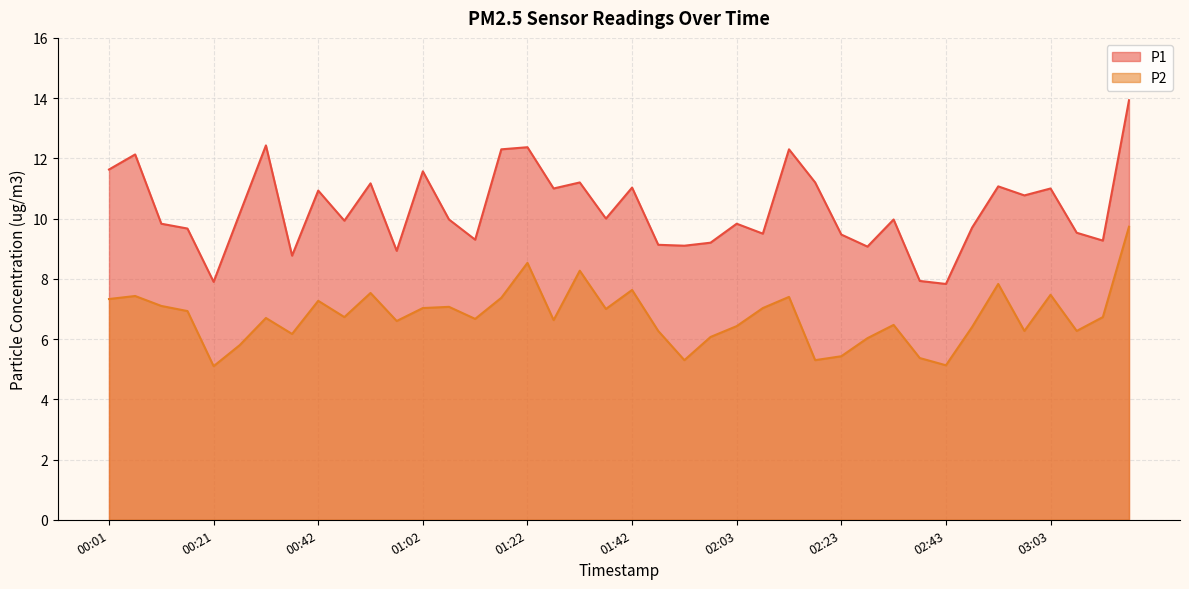

Is the value of P1 at 00:47 greater than the value of P2 at 00:16?

Yes